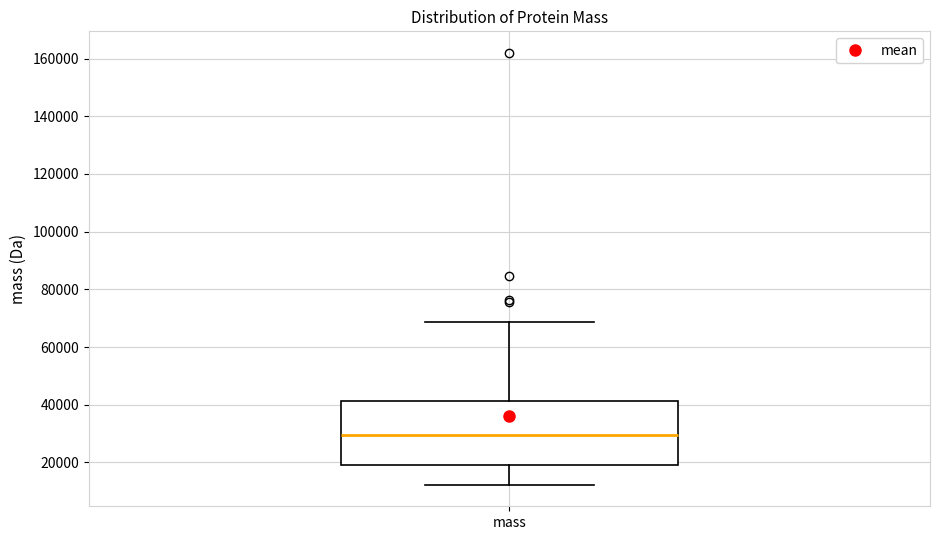

Read this box plot against the y-axis: the position of the median line, the range covered by the box, and the ends of both whiskers. The values are not printed on the chart, so give them approximately, as read against the axis.

median 30000, box 20000 to 42000, whiskers 12000 to 68000